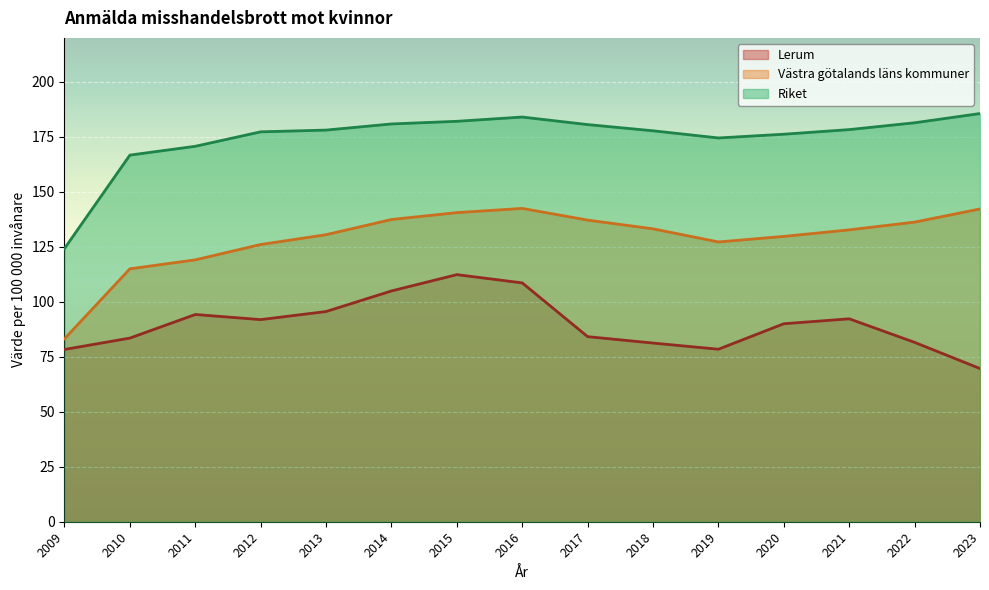

Count the number of categories in the chart.

15